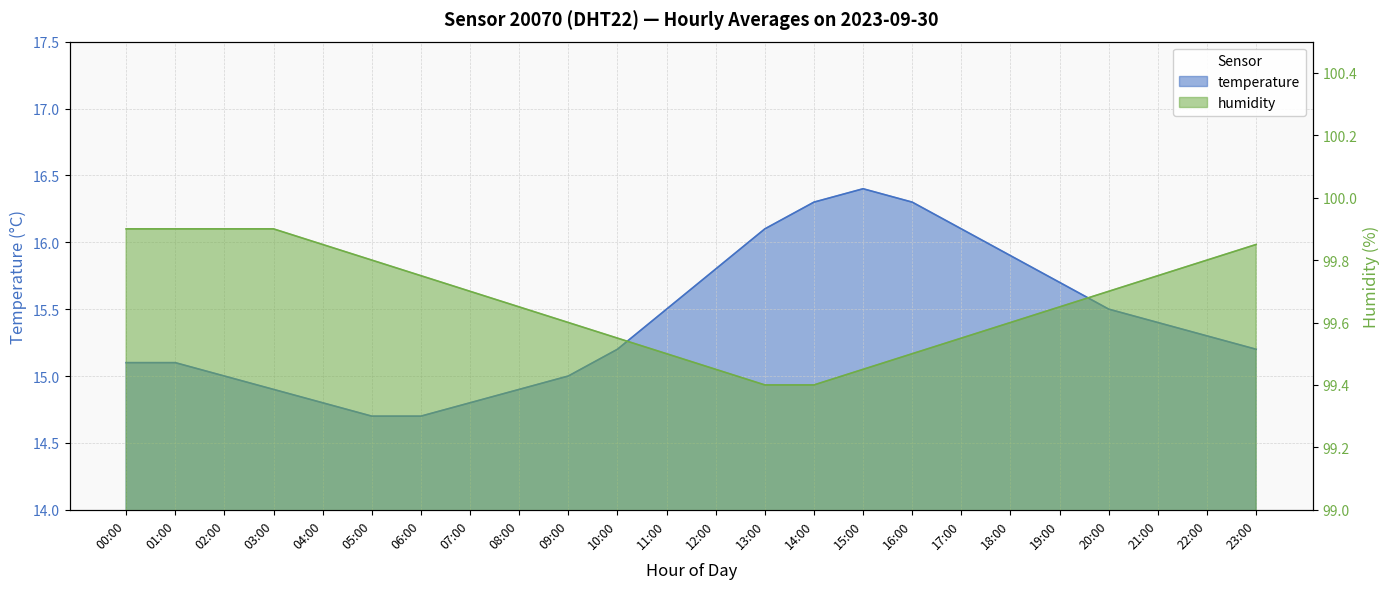

Reading left to right, transcribe all the data shown in this chart.

temperature: 00:00=15.1	01:00=15.1	02:00=15.0	03:00=14.9	04:00=14.8	05:00=14.7	06:00=14.7	07:00=14.8	08:00=14.9	09:00=15.0	10:00=15.2	11:00=15.5	12:00=15.8	13:00=16.1	14:00=16.3	15:00=16.4	16:00=16.3	17:00=16.1	18:00=15.9	19:00=15.7	20:00=15.5	21:00=15.4	22:00=15.3	23:00=15.2
humidity: 00:00=99.9	01:00=99.9	02:00=99.9	03:00=99.9	04:00=99.8	05:00=99.8	06:00=99.8	07:00=99.7	08:00=99.7	09:00=99.6	10:00=99.5	11:00=99.5	12:00=99.5	13:00=99.4	14:00=99.4	15:00=99.5	16:00=99.5	17:00=99.5	18:00=99.6	19:00=99.7	20:00=99.7	21:00=99.8	22:00=99.8	23:00=99.8